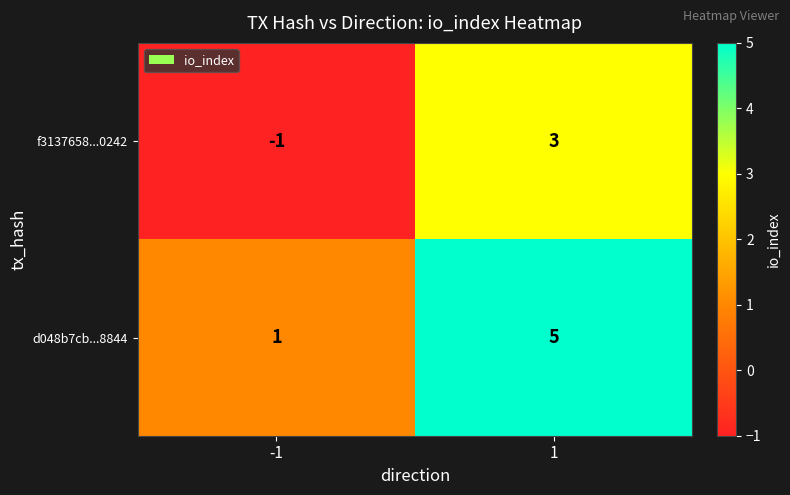

What is the maximum value for d048b7cb...8844?

5